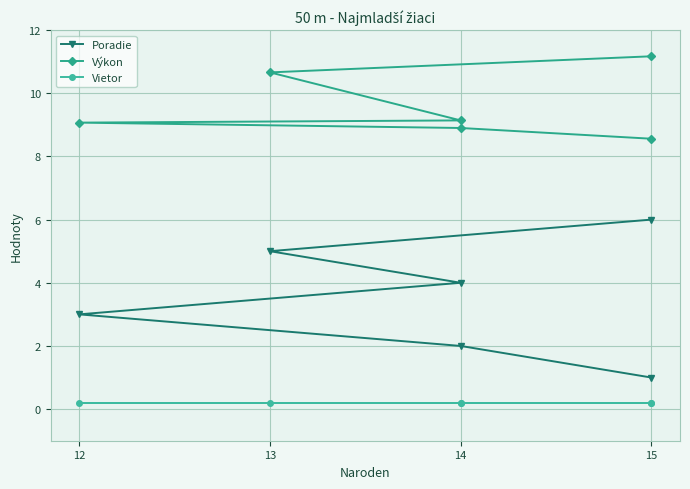

Count the Výkon values in the range 8 to 10.

4